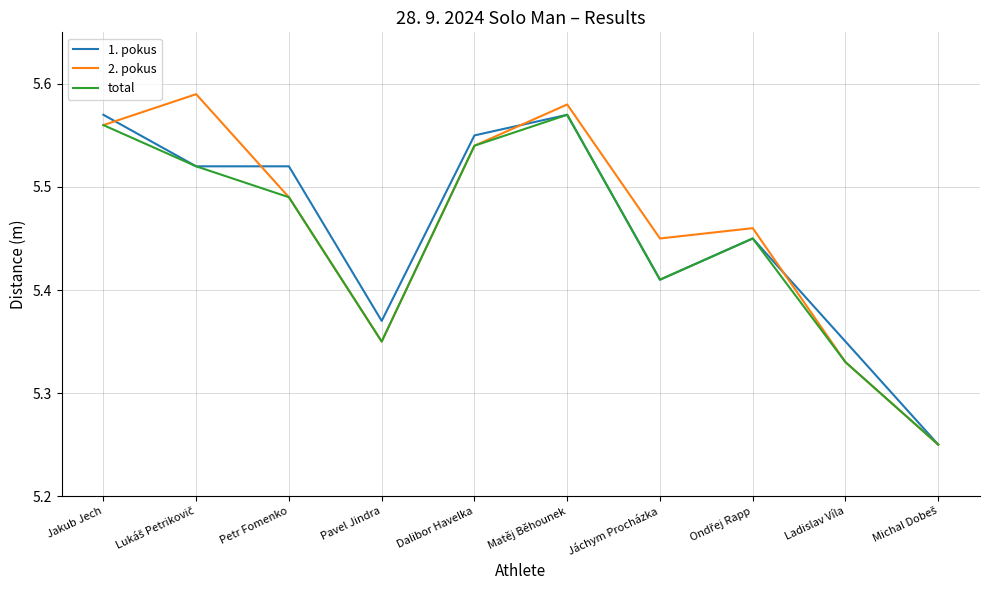

What position from the right is Jakub Jech?

10